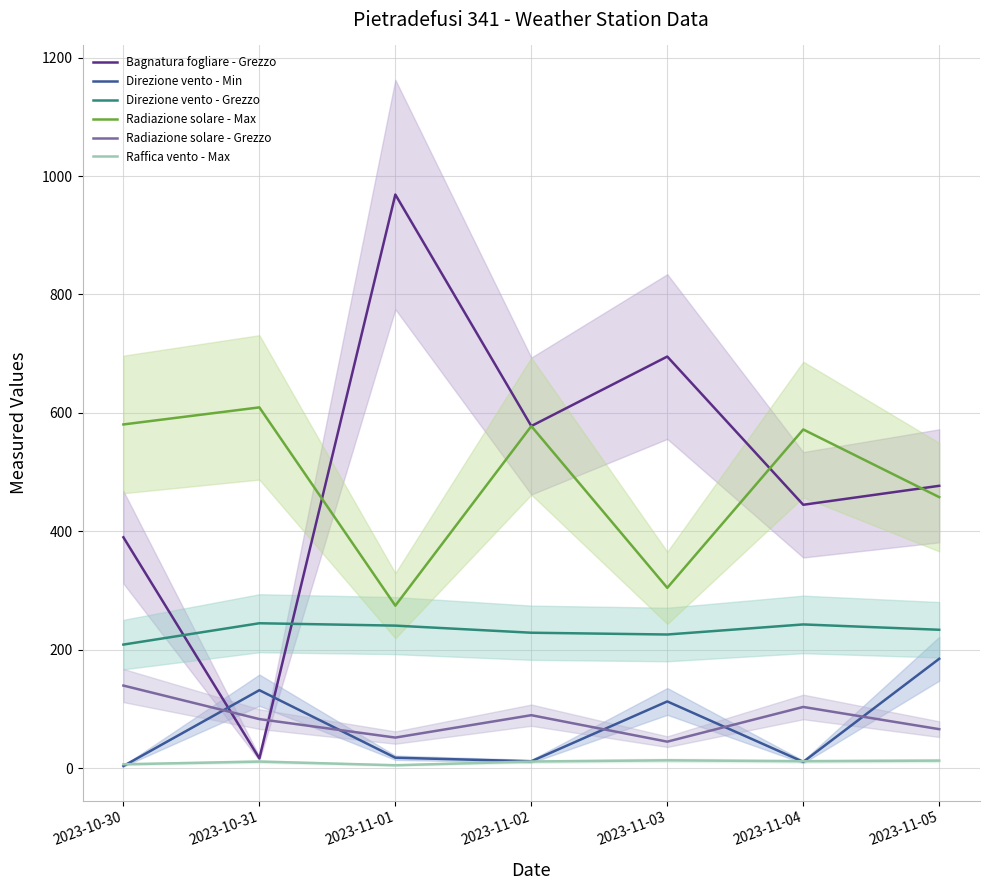

How many values in the Direzione vento - Min series exceed 18?

3